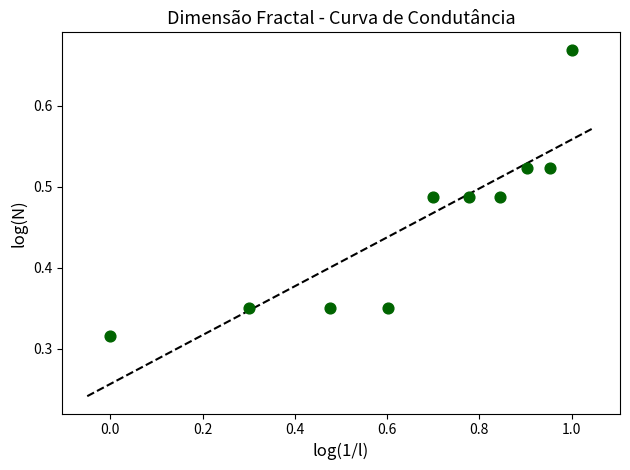

What is the range of Y values (max minus min)?

0.4